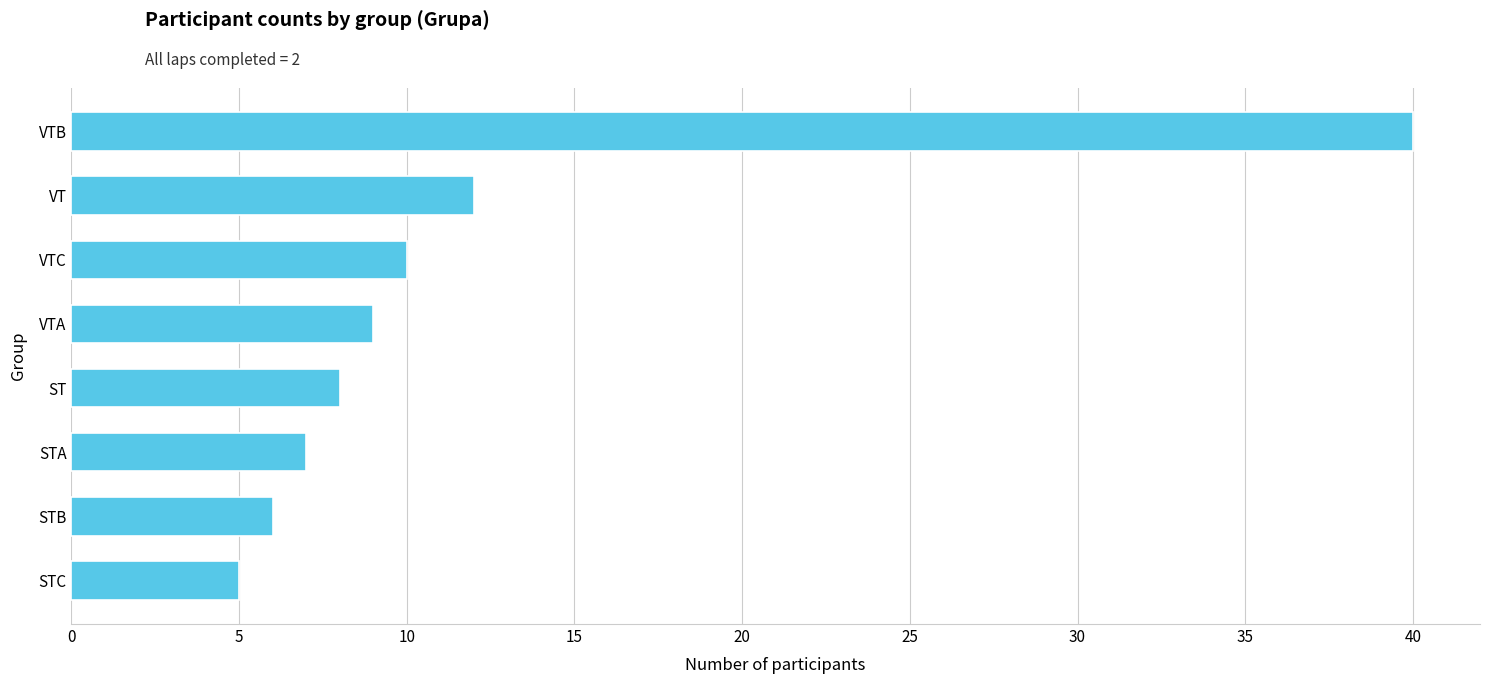

What is the average value?

12